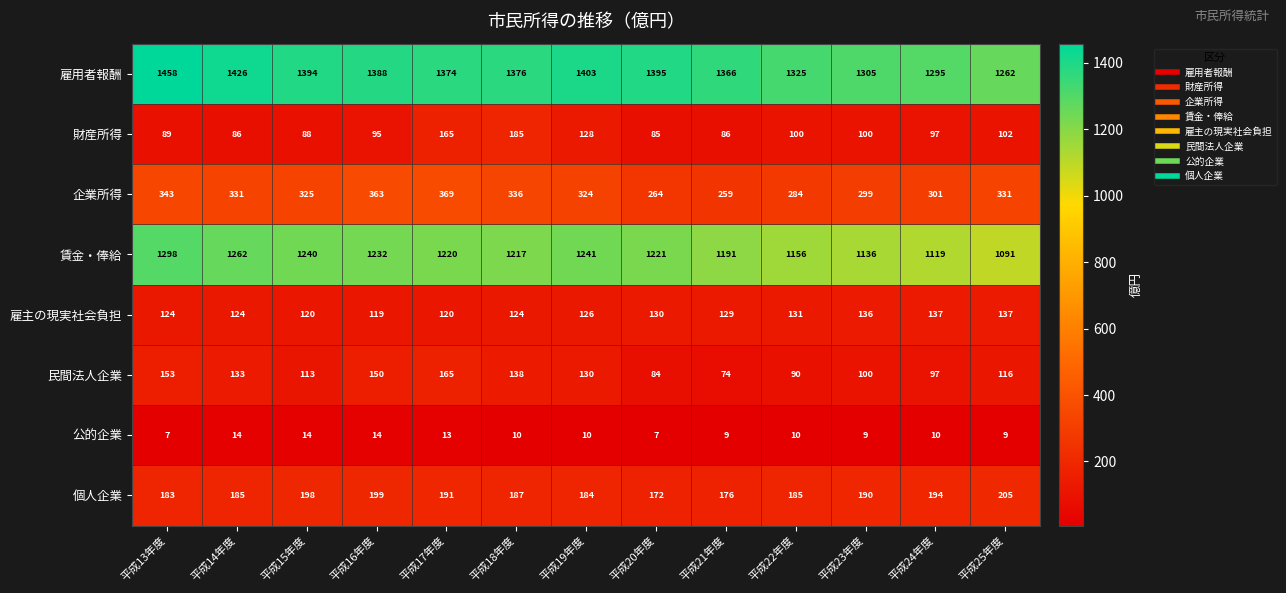

Is it true that 財産所得 equals 112 at 平成20年度?

False